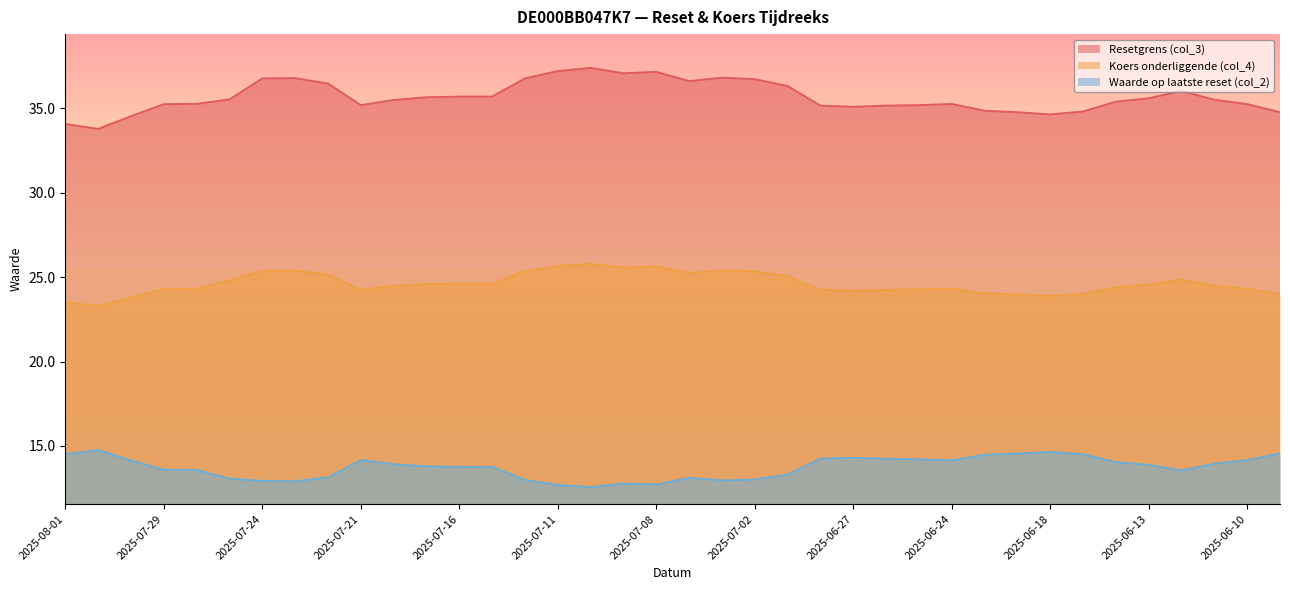

What are all the series names shown in the legend?

Resetgrens (col_3), Koers onderliggende (col_4), Waarde op laatste reset (col_2)